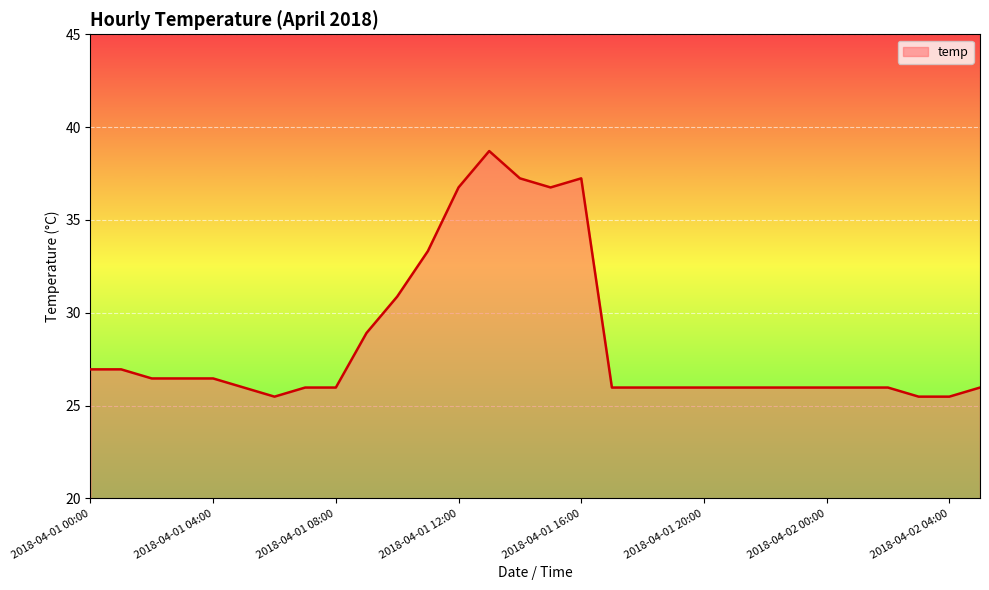

What is the smallest value displayed?

25.5